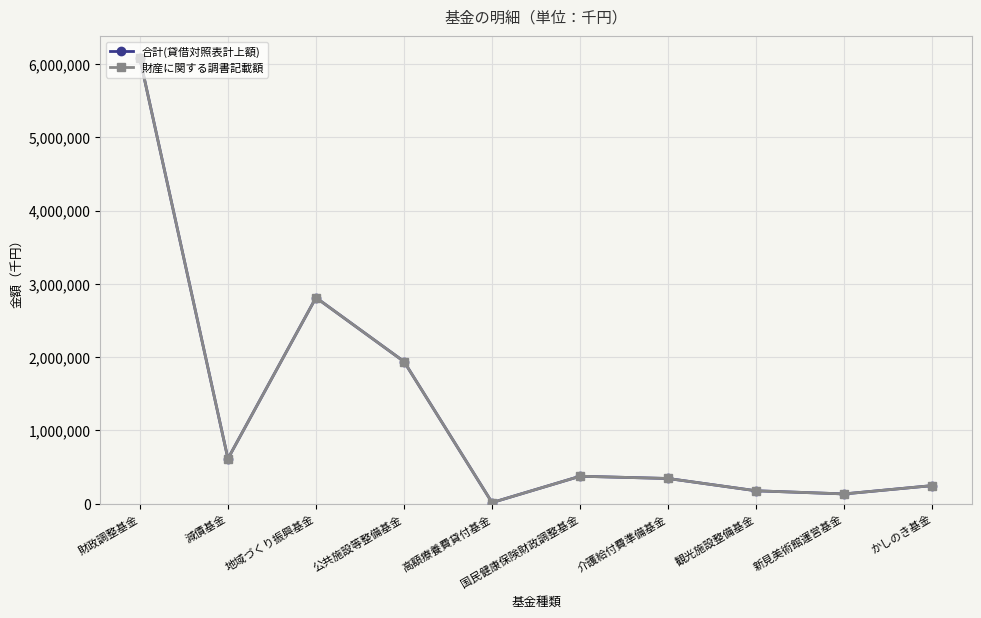

At which label is 財産に関する調書記載額 closest to 3045625?

地域づくり振興基金